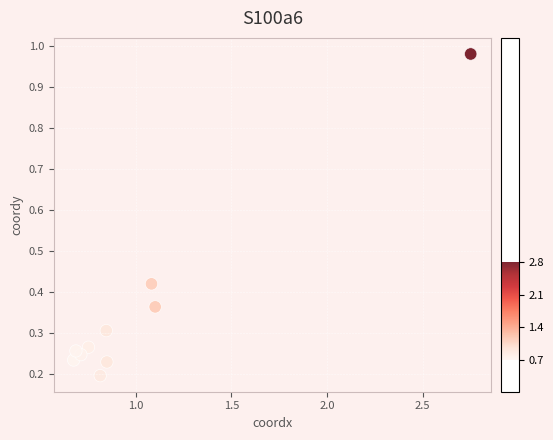

What is the range of X values (max minus min)?

2.1